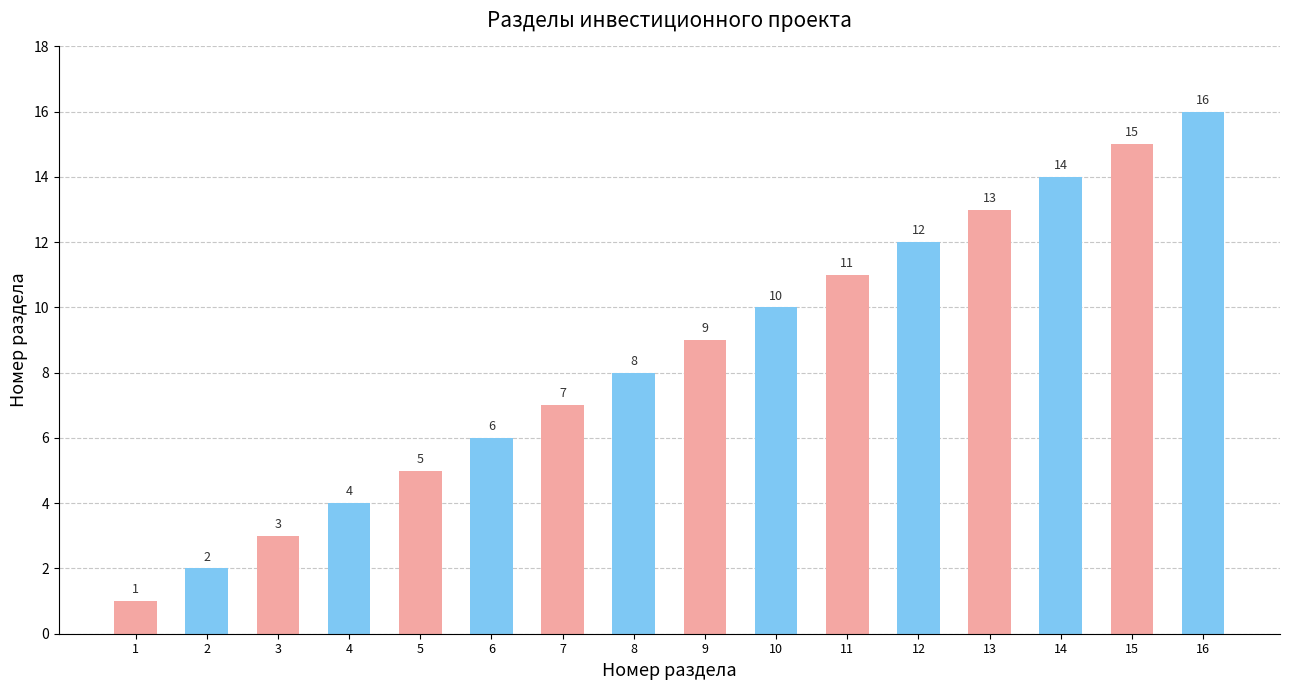

What is the ratio of the value at 13 to the value at 15?

0.9